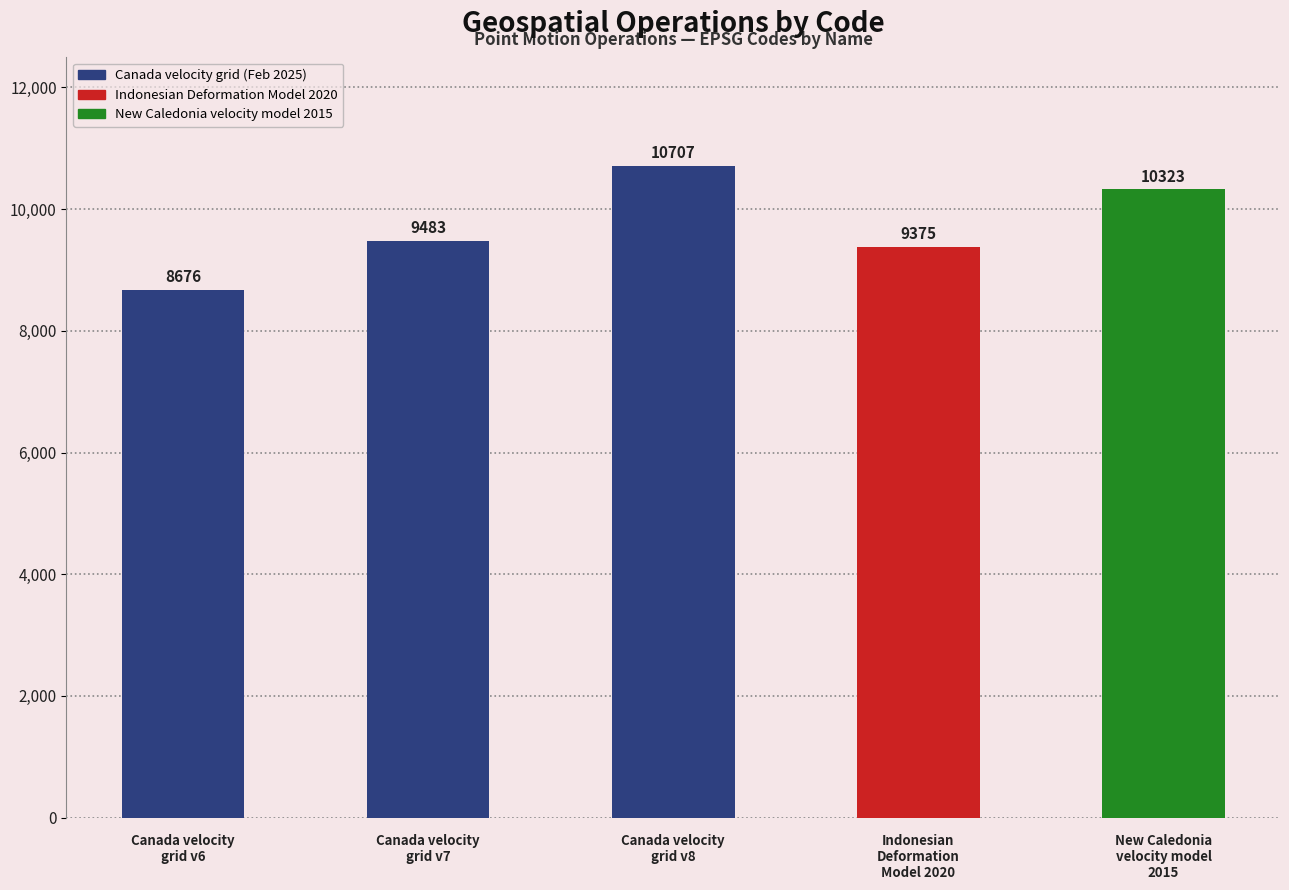

Does the chart contain any negative values?

No